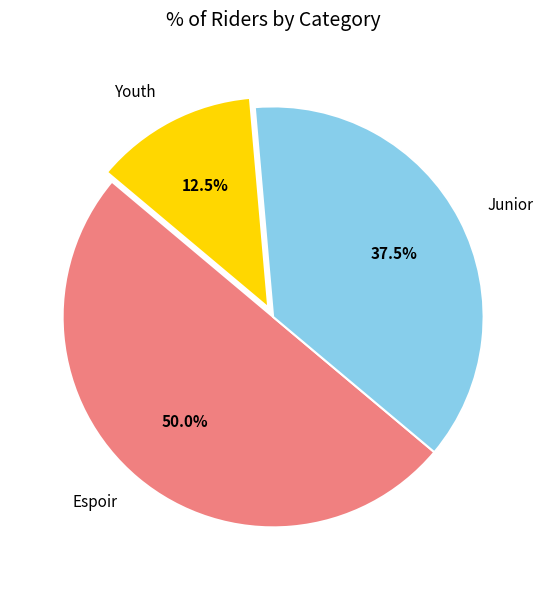

Count the number of slices in the pie.

3